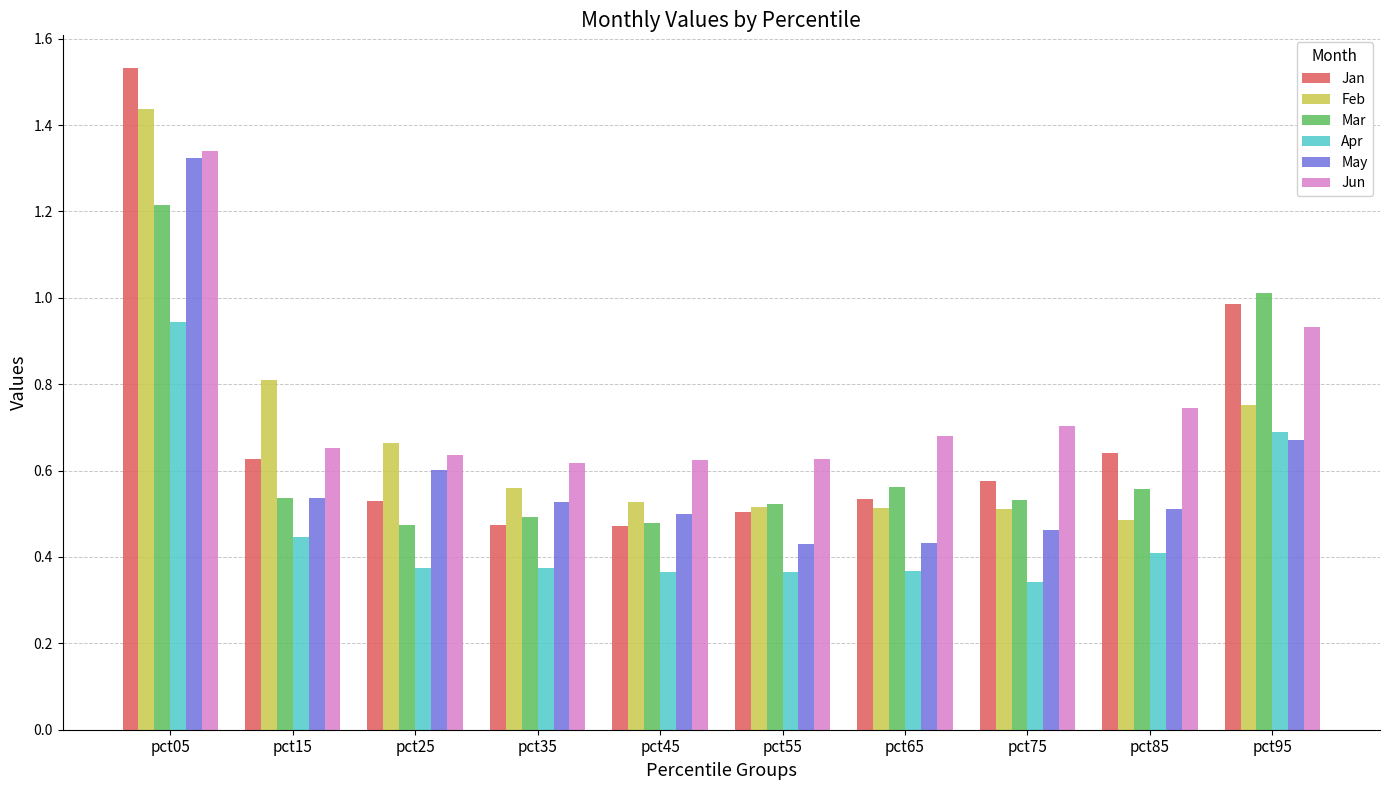

The May series shows 0.5 at pct45. True or false?

True